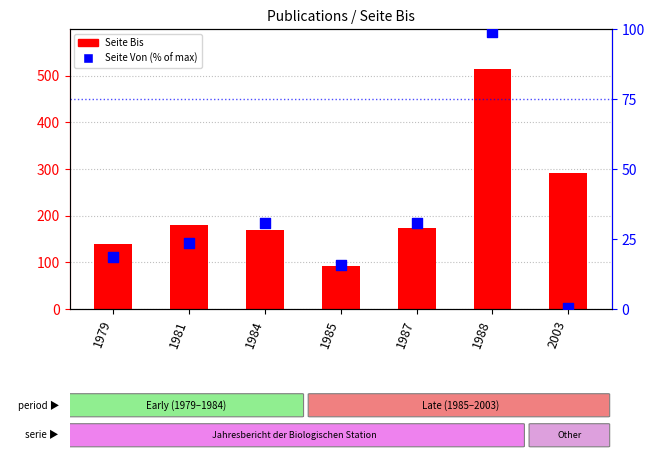

What are all the series names shown in the legend?

Seite Bis, Seite Von (% of max)